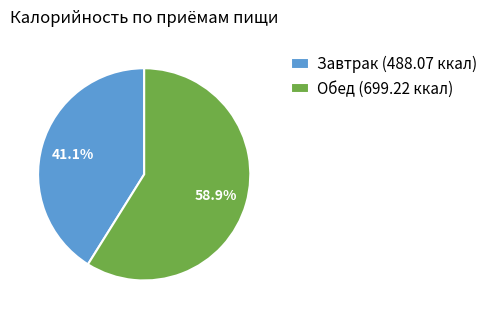

How many slices are in this pie chart?

2